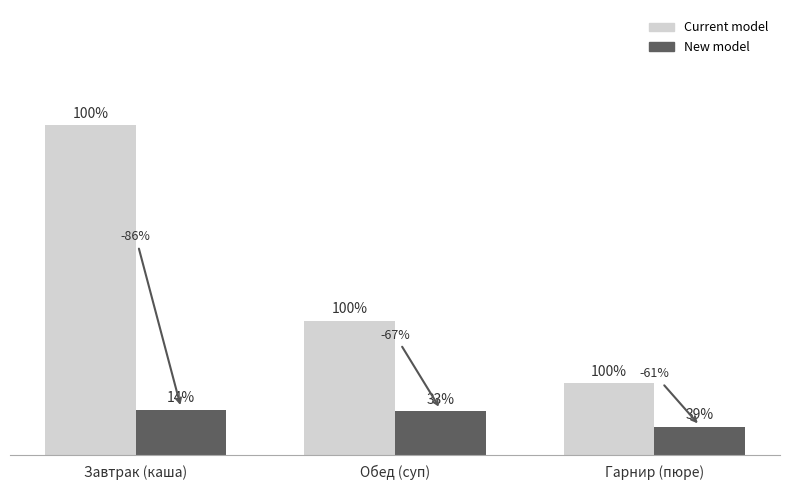

At how many categories does at least one series exceed 122?

3